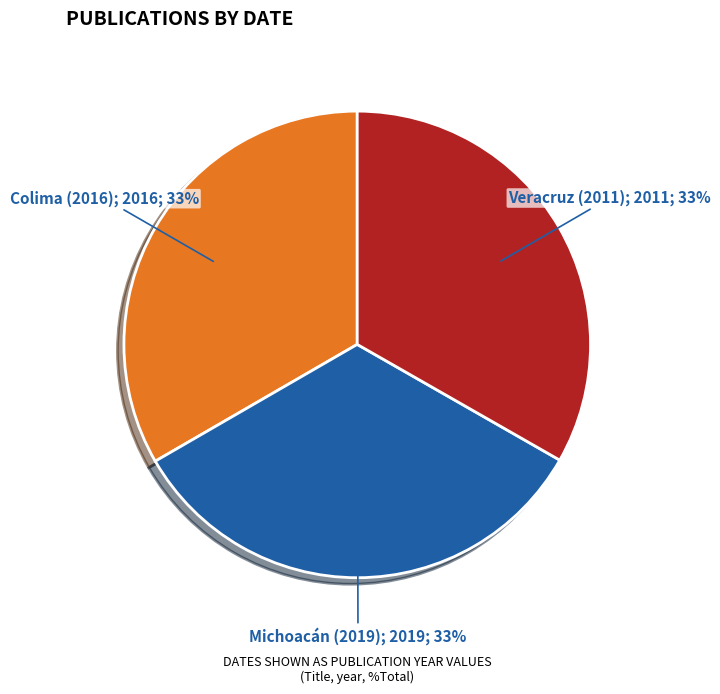

Is there any slice that represents more than half of the pie?

No